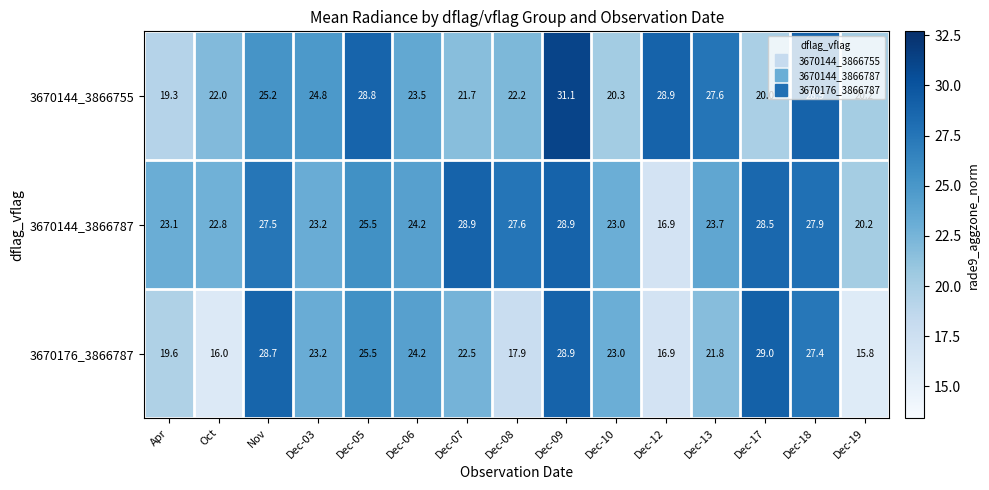

How many categories are shown in the chart?

15